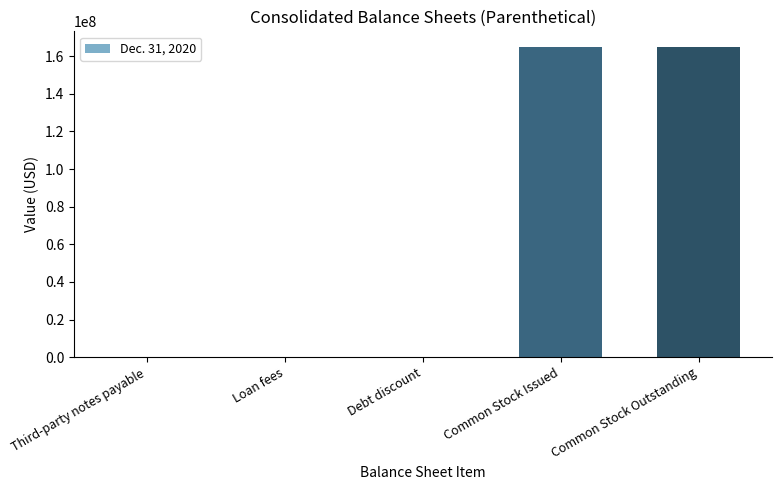

What is the maximum value shown in the chart?

164925000